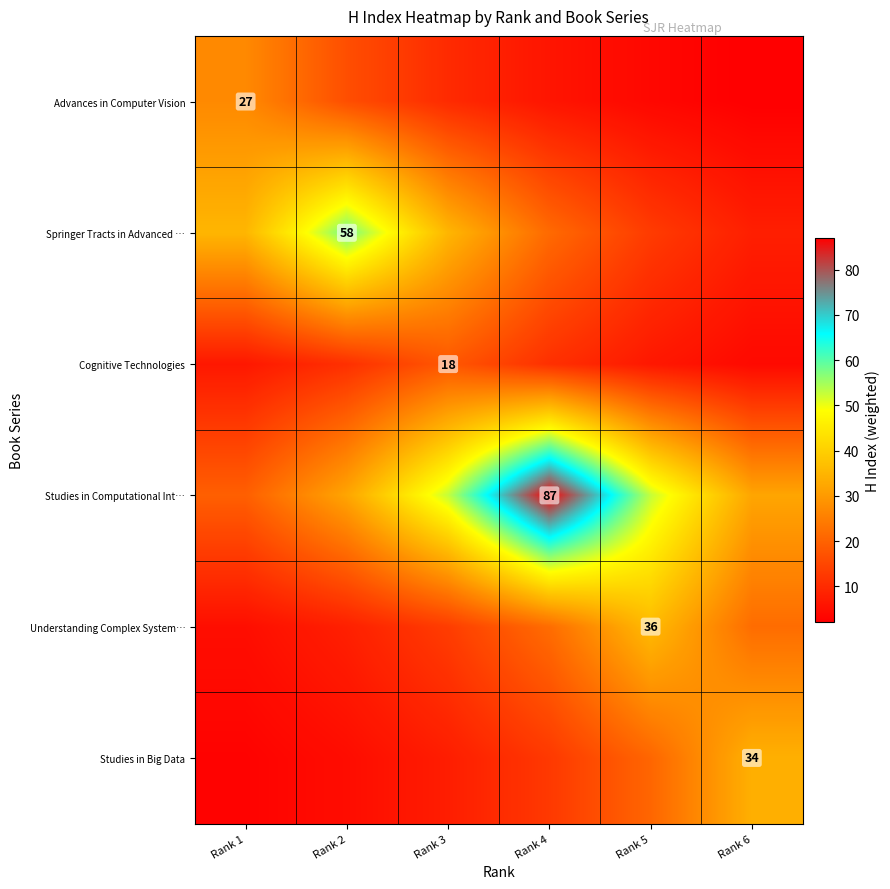

Count the number of data series in this chart.

6